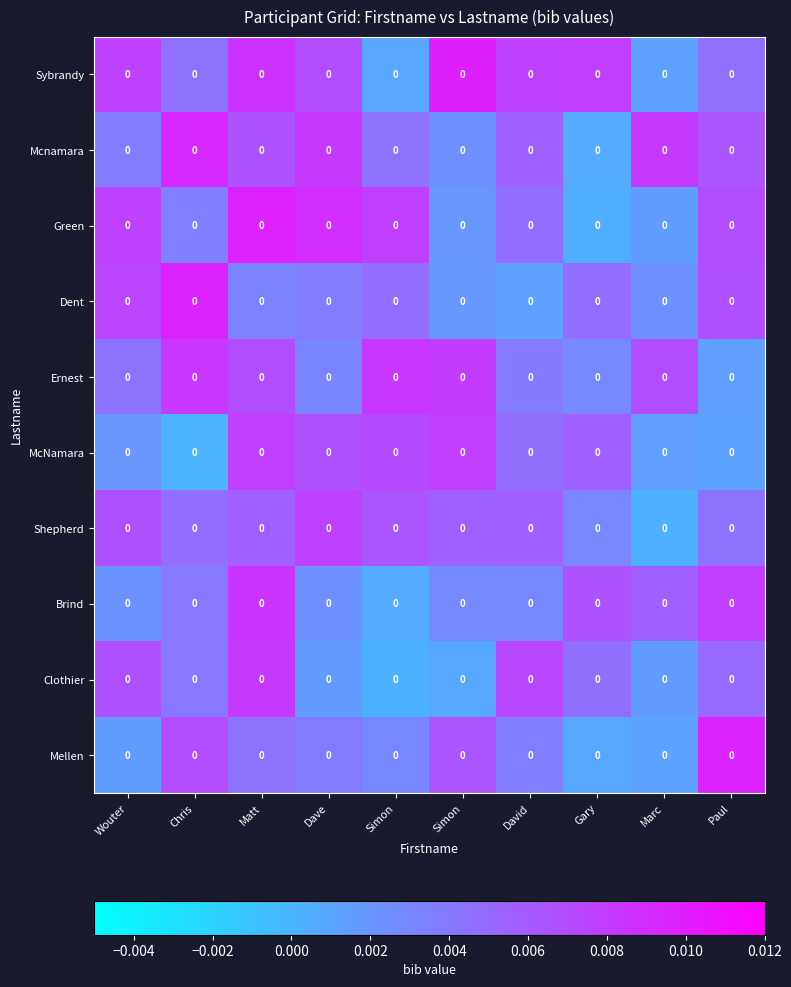

Reading left to right, extract all data points from this chart.

Sybrandy: Wouter=0.0	Chris=0.0	Matt=0.0	Dave=0.0	Simon=0.0	Simon=0.0	David=0.0	Gary=0.0	Marc=0.0	Paul=0.0
Mcnamara: Wouter=0.0	Chris=0.0	Matt=0.0	Dave=0.0	Simon=0.0	Simon=0.0	David=0.0	Gary=0.0	Marc=0.0	Paul=0.0
Green: Wouter=0.0	Chris=0.0	Matt=0.0	Dave=0.0	Simon=0.0	Simon=0.0	David=0.0	Gary=0.0	Marc=0.0	Paul=0.0
Dent: Wouter=0.0	Chris=0.0	Matt=0.0	Dave=0.0	Simon=0.0	Simon=0.0	David=0.0	Gary=0.0	Marc=0.0	Paul=0.0
Ernest: Wouter=0.0	Chris=0.0	Matt=0.0	Dave=0.0	Simon=0.0	Simon=0.0	David=0.0	Gary=0.0	Marc=0.0	Paul=0.0
McNamara: Wouter=0.0	Chris=0.0	Matt=0.0	Dave=0.0	Simon=0.0	Simon=0.0	David=0.0	Gary=0.0	Marc=0.0	Paul=0.0
Shepherd: Wouter=0.0	Chris=0.0	Matt=0.0	Dave=0.0	Simon=0.0	Simon=0.0	David=0.0	Gary=0.0	Marc=0.0	Paul=0.0
Brind: Wouter=0.0	Chris=0.0	Matt=0.0	Dave=0.0	Simon=0.0	Simon=0.0	David=0.0	Gary=0.0	Marc=0.0	Paul=0.0
Clothier: Wouter=0.0	Chris=0.0	Matt=0.0	Dave=0.0	Simon=0.0	Simon=0.0	David=0.0	Gary=0.0	Marc=0.0	Paul=0.0
Mellen: Wouter=0.0	Chris=0.0	Matt=0.0	Dave=0.0	Simon=0.0	Simon=0.0	David=0.0	Gary=0.0	Marc=0.0	Paul=0.0